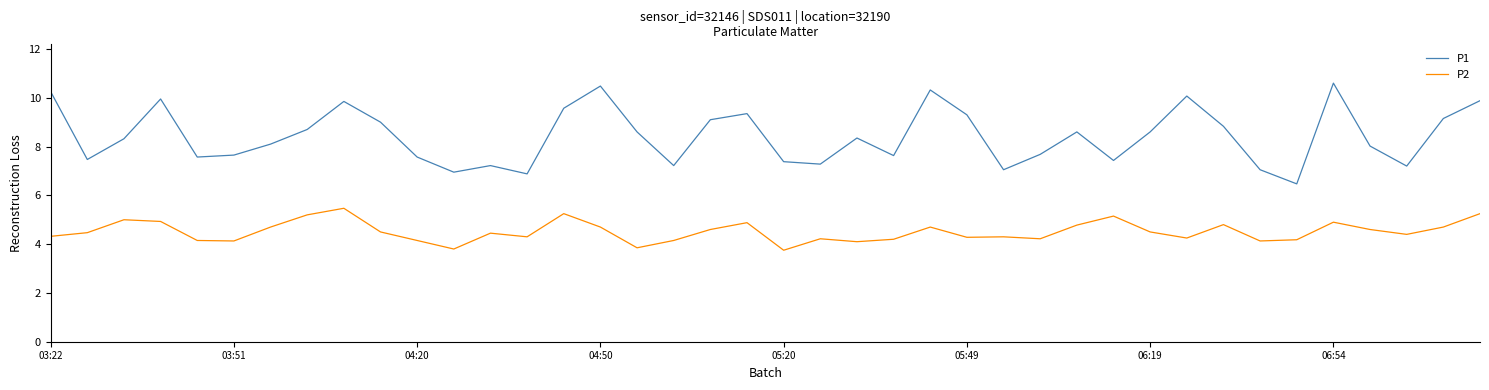

What is the lowest value of the P2 series?

3.8